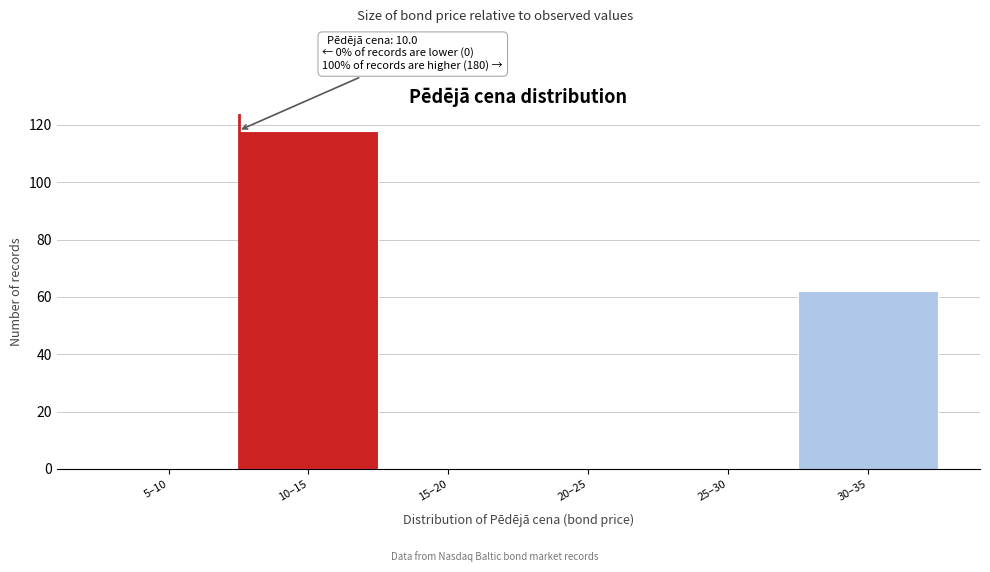

Reading left to right, extract all data points from this chart.

5–10=0	10–15=118	15–20=0	20–25=0	25–30=0	30–35=62